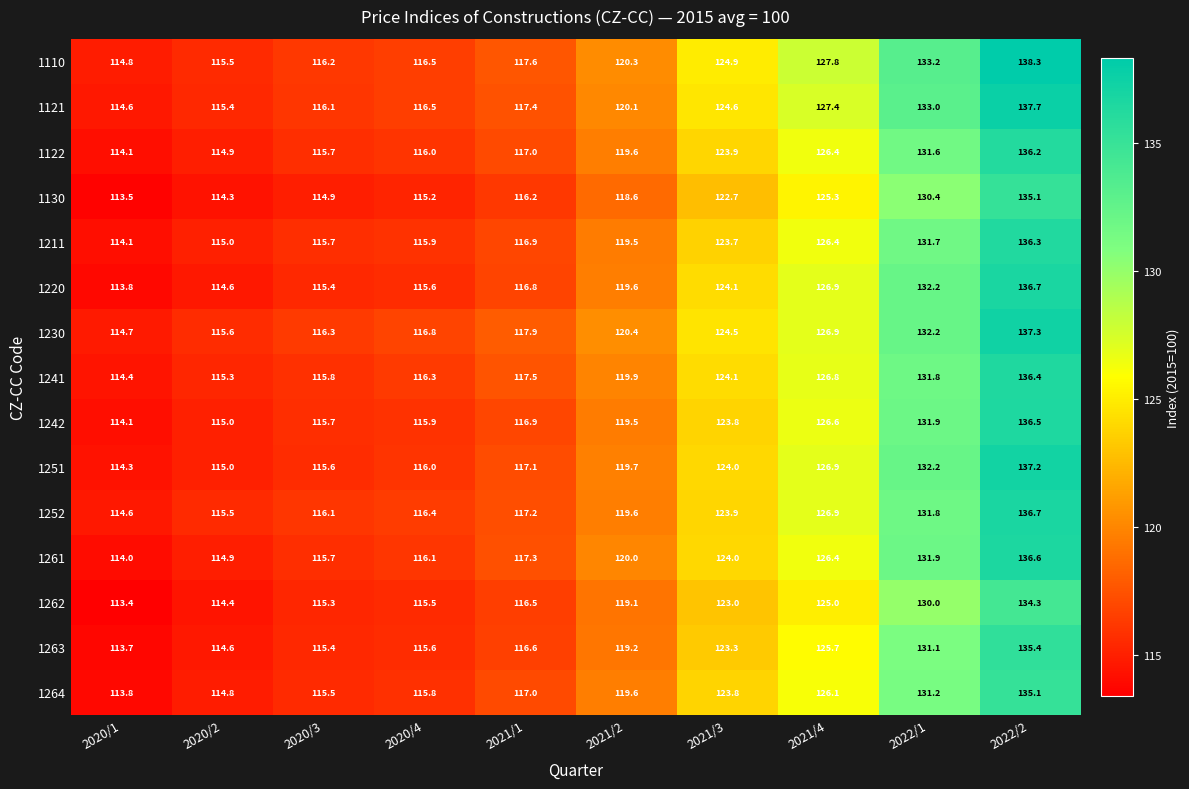

What is the difference between the 1264 values at 2022/2 and 2020/4?

19.3